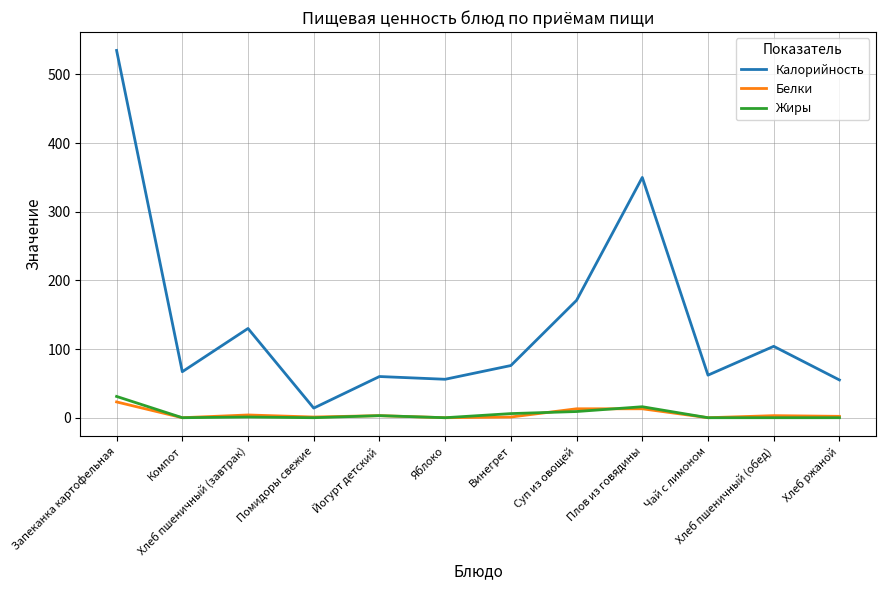

How many lines are shown in the chart?

3